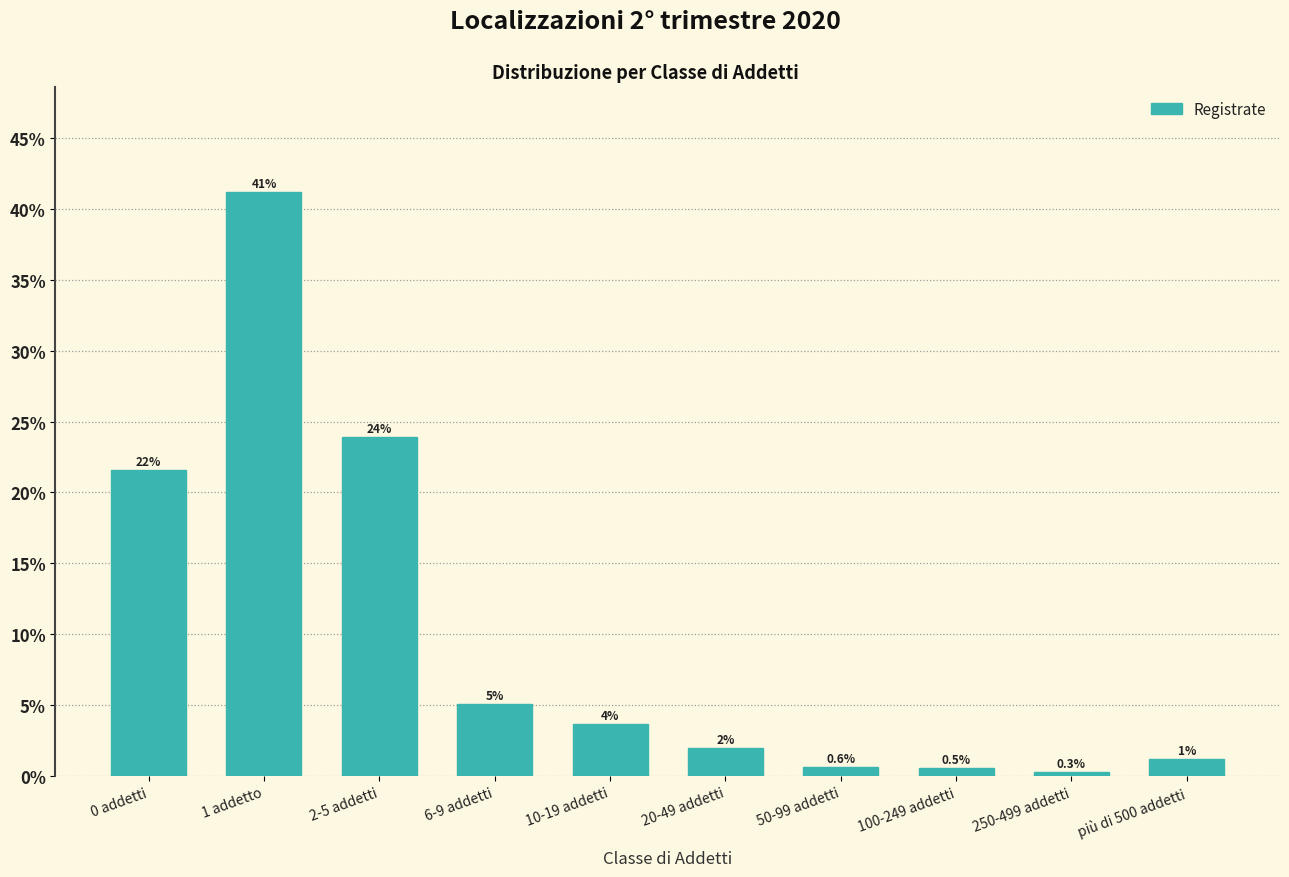

The value at 20-49 addetti is 2.0. True or false?

True